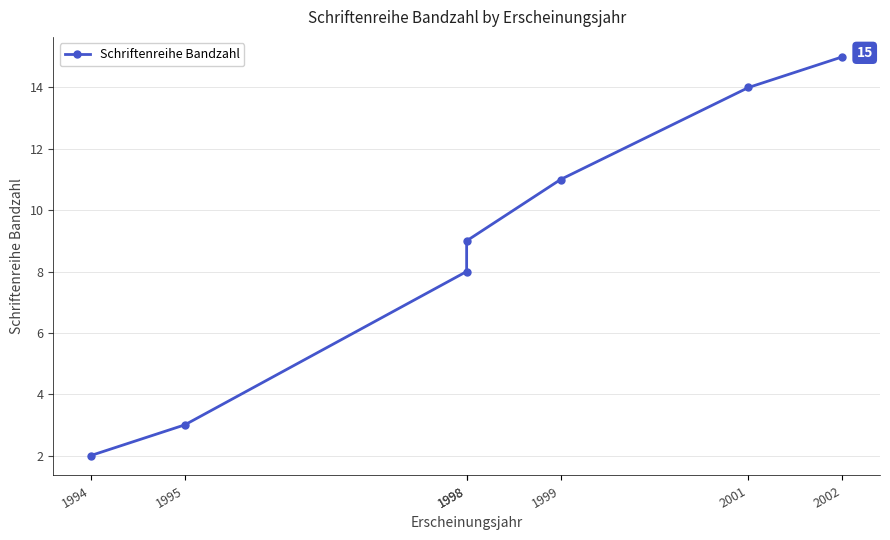

Is it true that the value at 2002 is 15?

True